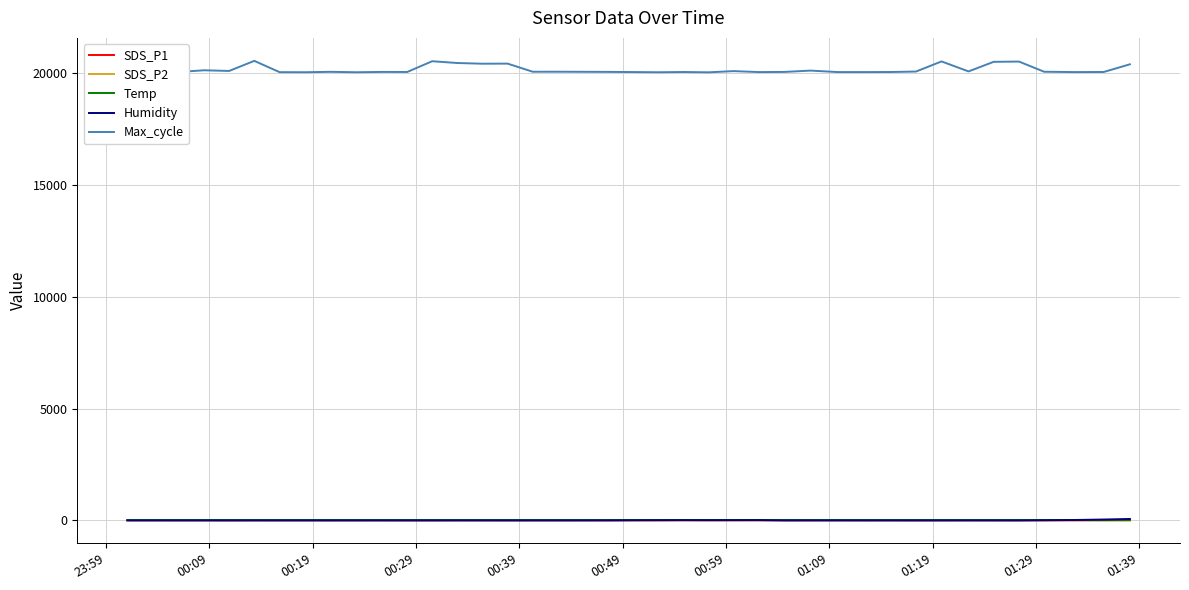

True or false: SDS_P2 and SDS_P1 cross at least once.

False